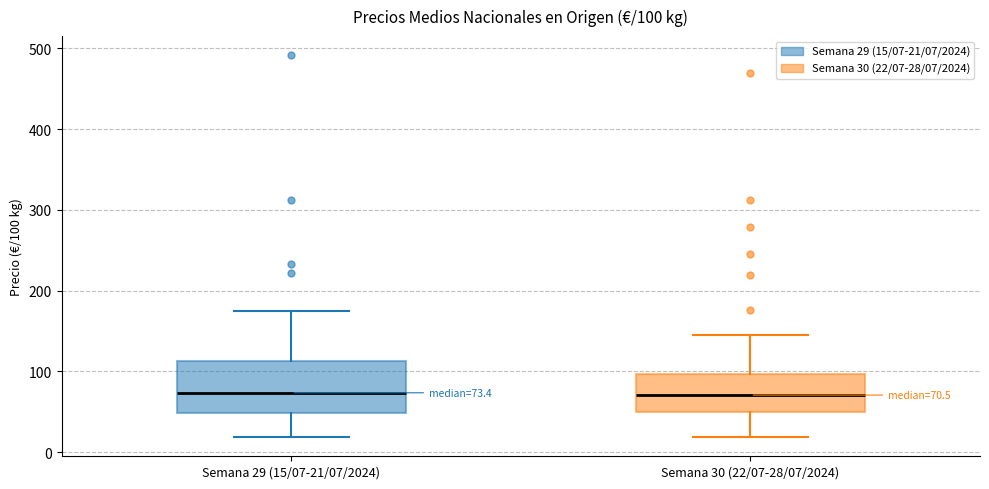

Comparing the boxes themselves (not the whiskers), which one is the tallest?

Semana 29 (15/07-21/07/2024)